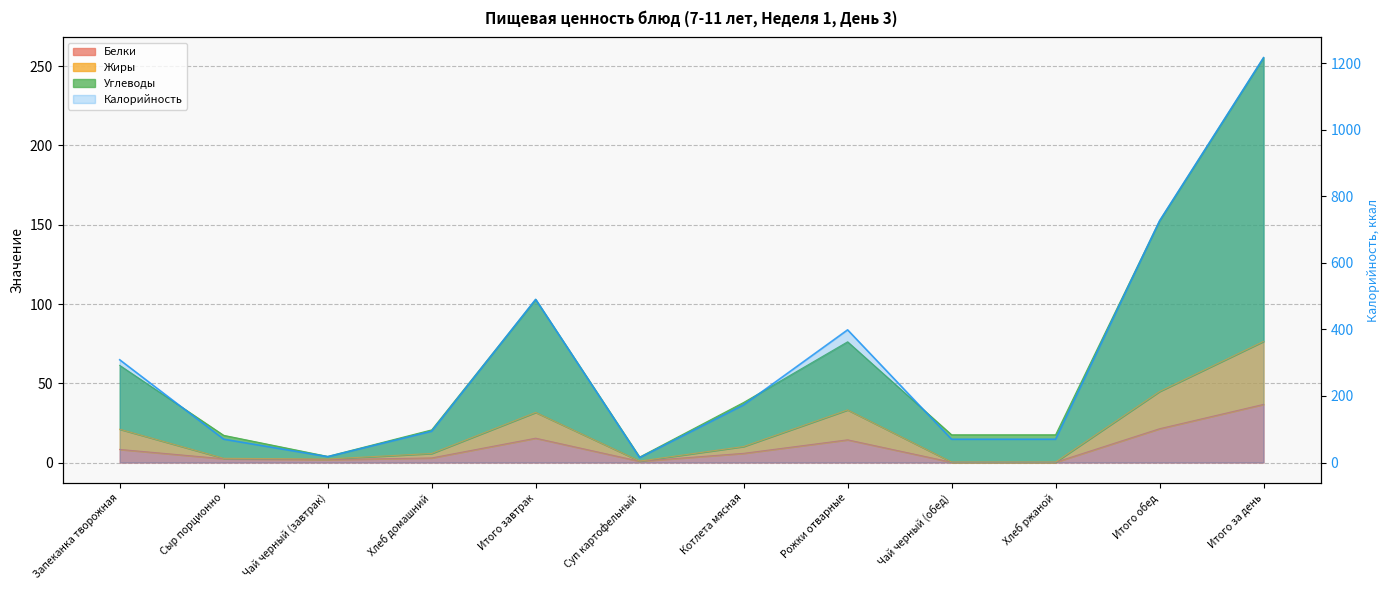

What are all the series names shown in the legend?

Белки, Жиры, Углеводы, Калорийность